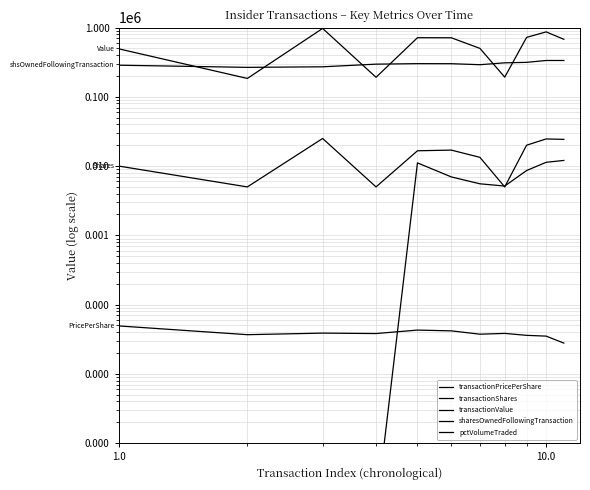

Reading right to left, what are all the values shown in this chart?

transactionPricePerShare: 27.8	35.1	36.0	38.4	37.4	41.8	42.9	38.2	38.8	36.8	49.3
transactionShares: 24278.0	24633.0	20000.0	5000.0	13357.0	17000.0	16617.0	5000.0	25000.0	5000.0	10000.0
transactionValue: 675535.0	864370.0	720120.0	192024.0	499532.0	710799.0	712520.0	191116.0	969495.0	184000.0	492501.0
sharesOwnedFollowingTransaction: 334134.0	334133.0	314132.0	309131.0	290485.0	300240.0	300815.0	295853.0	270929.0	265929.0	285614.0
pctVolumeTraded: 12055.0	11330.0	8618.0	5145.0	5544.0	6970.0	11113.0	0.1	0.1	0.1	0.1